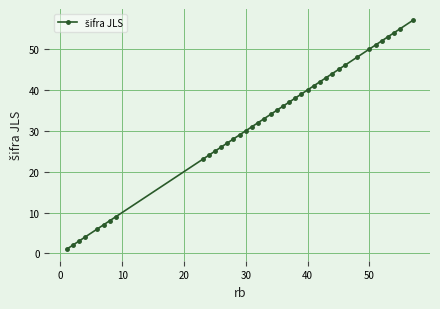

Does the chart display data point markers on the line(s)?

Yes